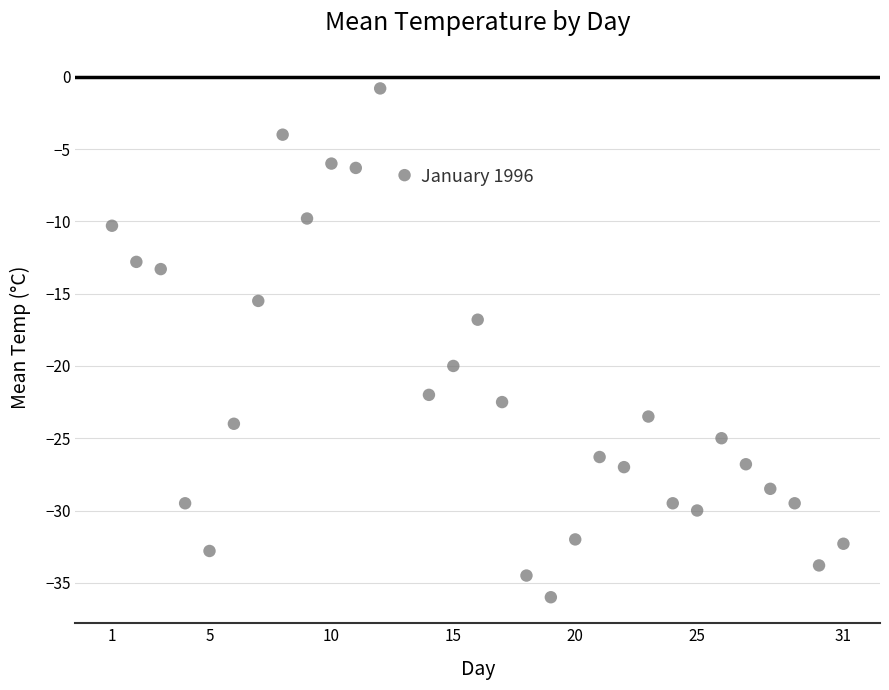

What is the range of X values (max minus min)?

30.0